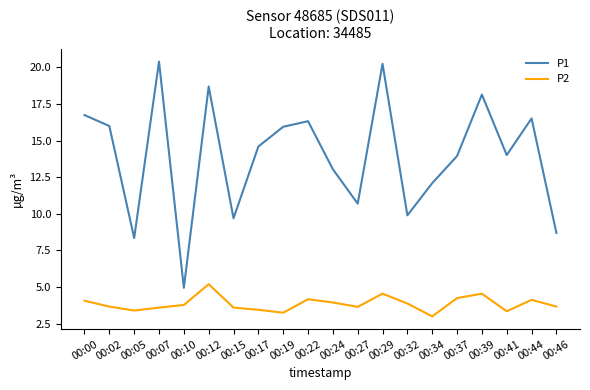

True or false: P1 has a value of 10.7 at 00:27.

True